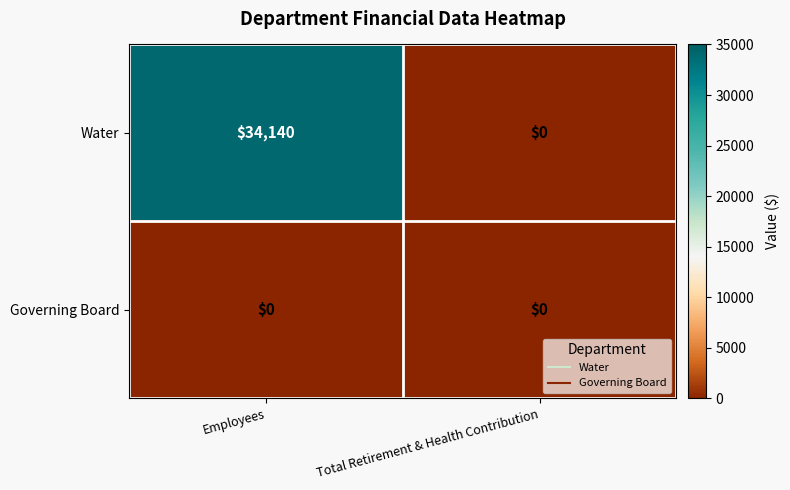

Read the Water value at Employees, to the nearest 10.

34140